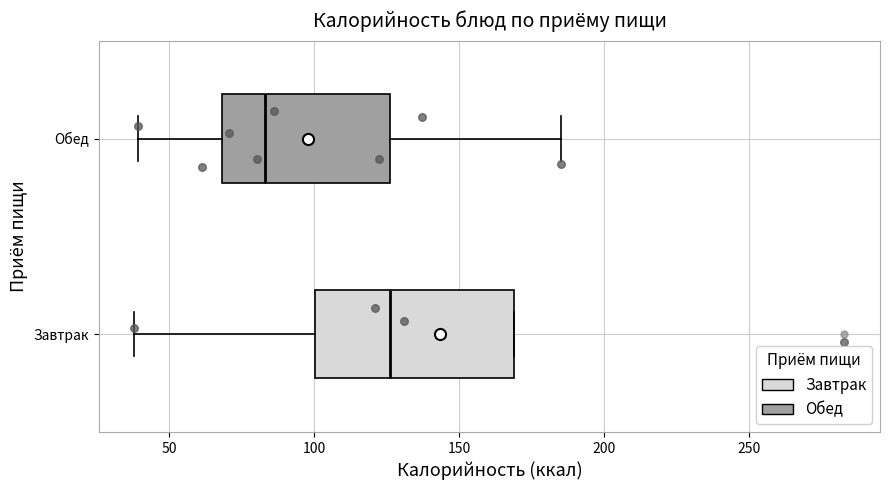

Comparing the boxes themselves (not the whiskers), which one is the widest?

Завтрак